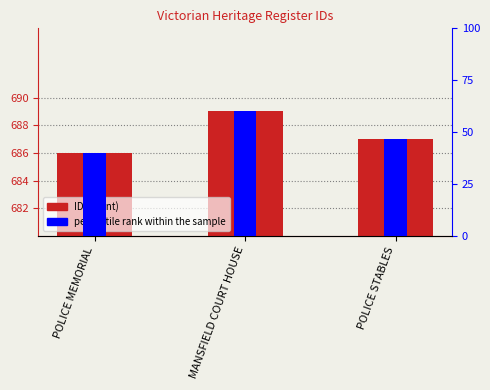

How many data points in ID are less than 687?

1